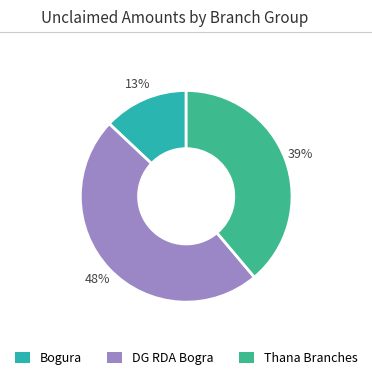

How many segments does this pie chart have?

3